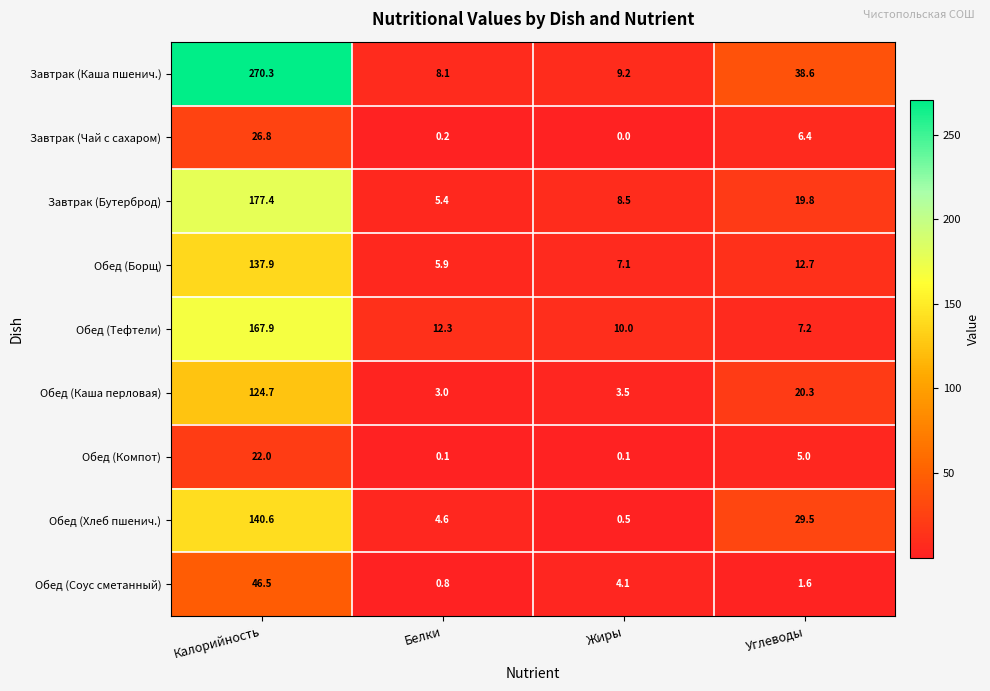

What is the difference between the maximum and minimum values in the Обед (Каша перловая) series?

121.7